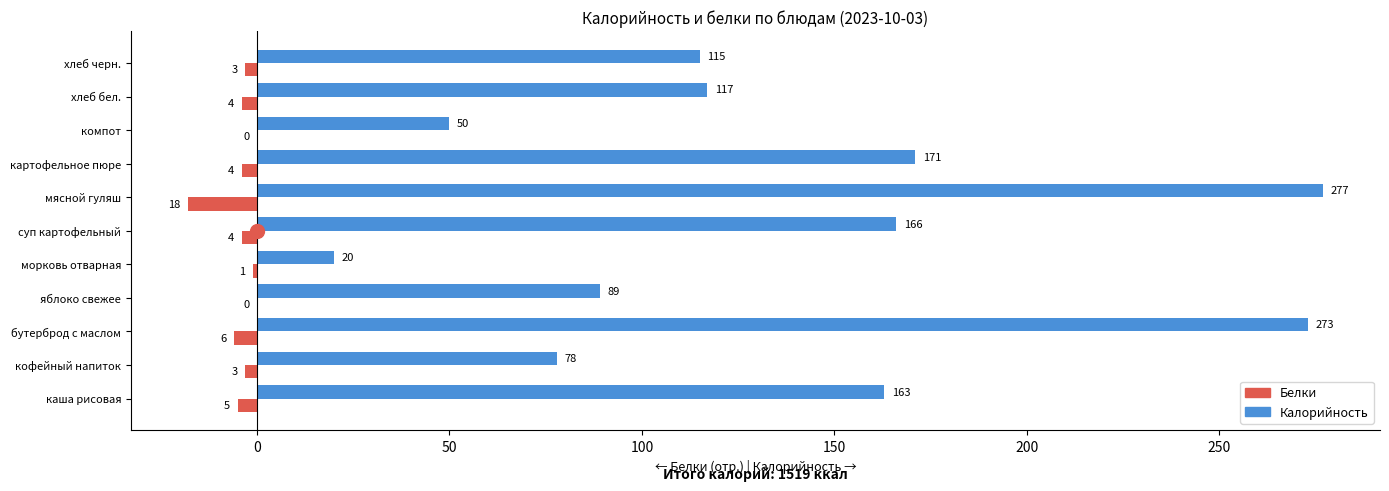

What is the total value across all series at хлеб бел.?

113